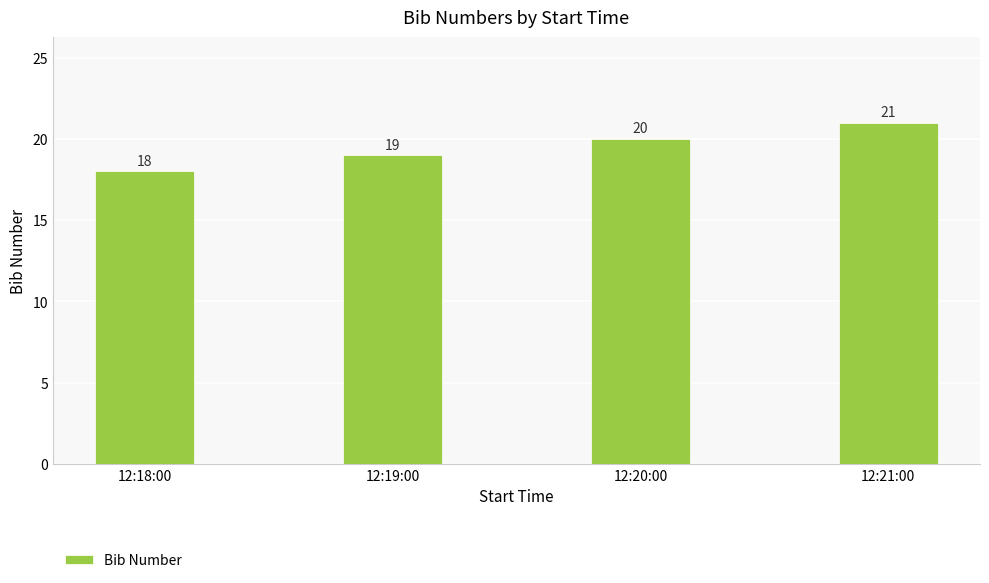

How many bars are there in total?

4